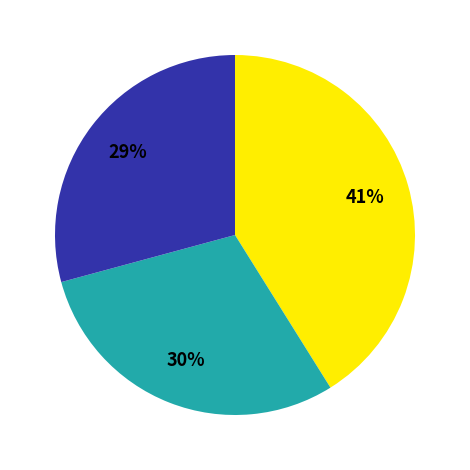

To the nearest percent, what is the difference between the largest and smallest slice percentages?

12%